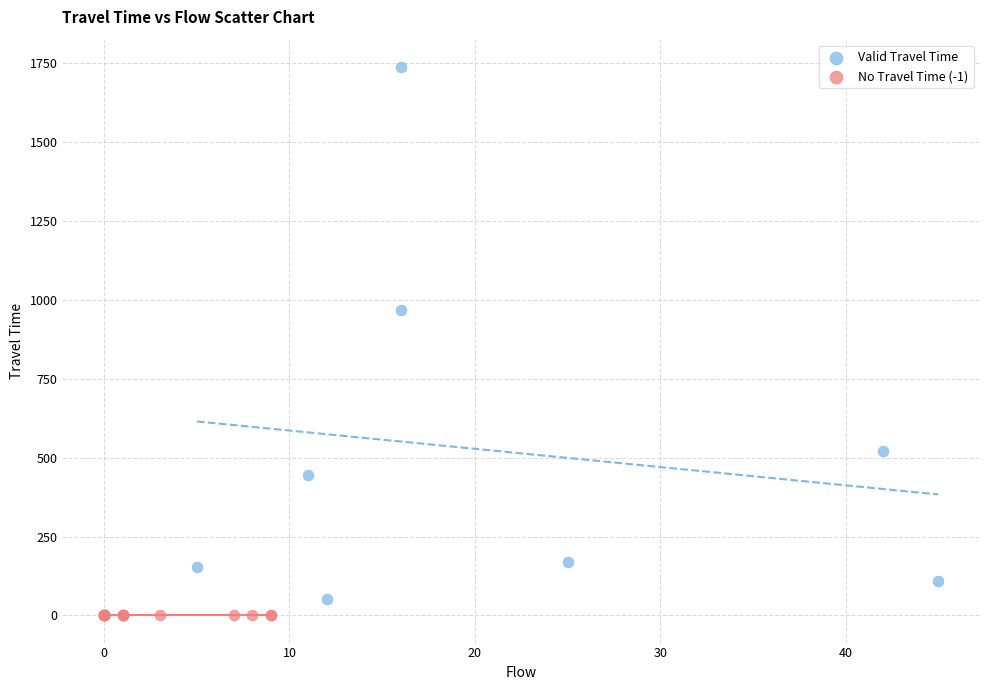

Which series reaches the maximum Y coordinate?

Valid Travel Time